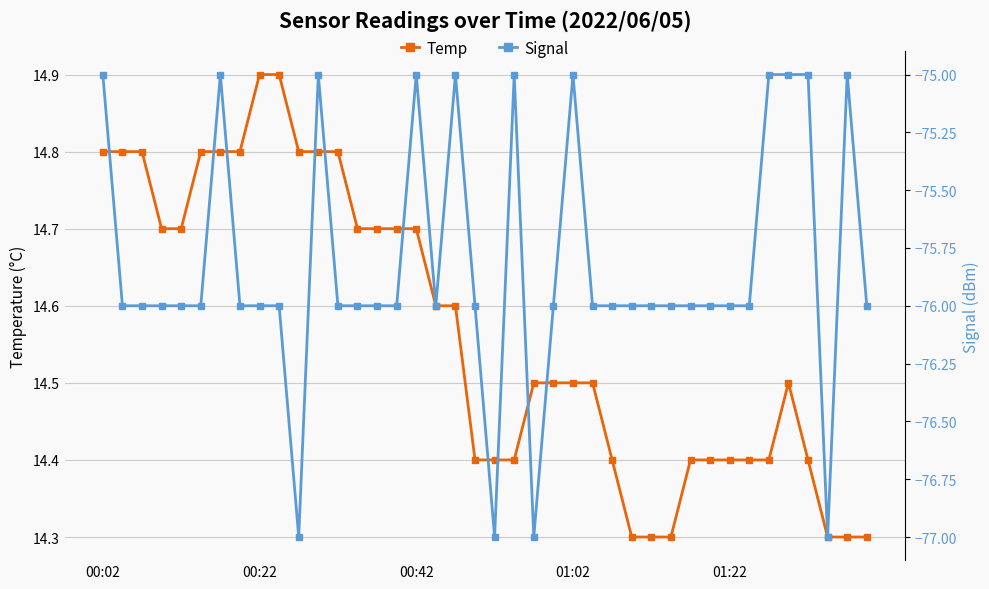

What is the lowest value of the Temp series?

14.3